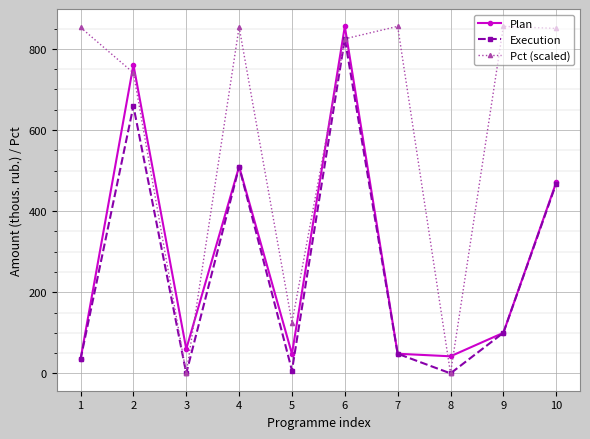

At which label does Pct (scaled) first exceed 850?

1